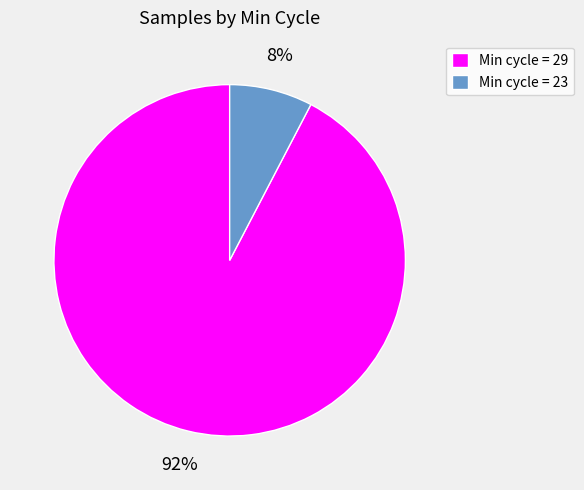

Which category has the biggest portion of the pie?

Min cycle = 29